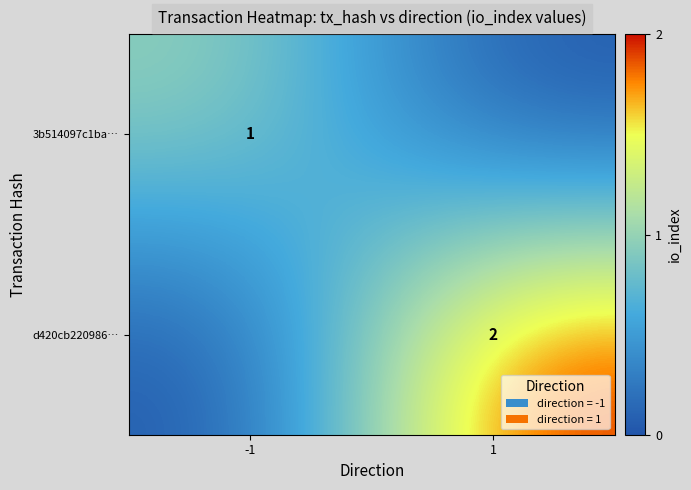

The 3b514097c1ba… series shows 1 at -1. True or false?

True